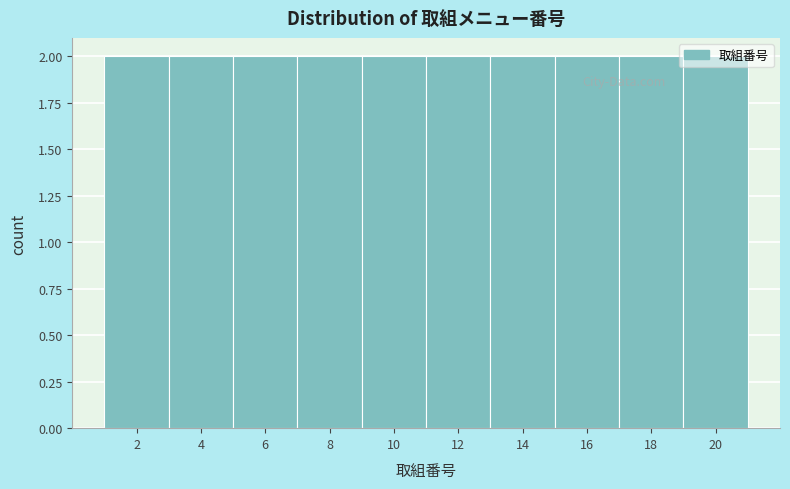

How tall is the bar that spans 11 to 13 on the x-axis? The values are not printed on the chart, so give them approximately, as read against the axis.

2